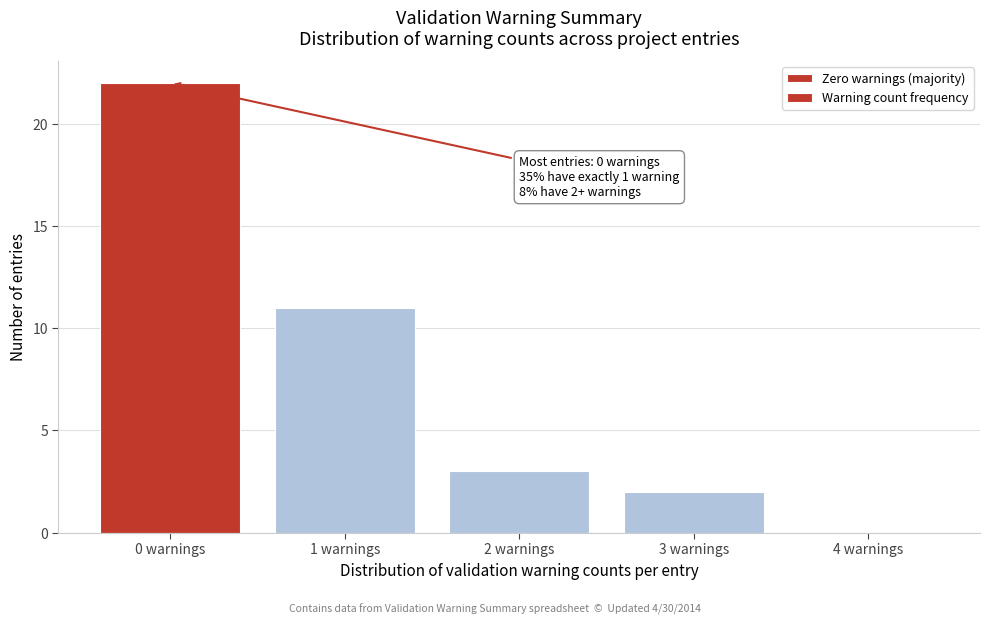

Over which range of the x-axis is the bar tallest?

-0.5 to 0.5